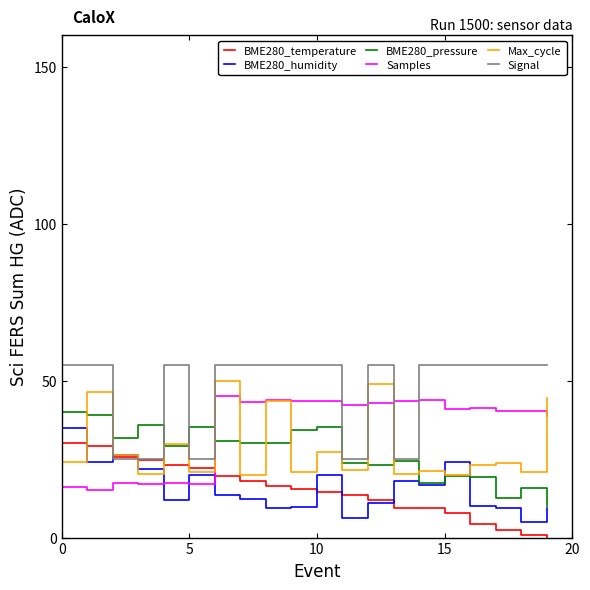

True or false: Samples has more than 1 interior local peaks.

True